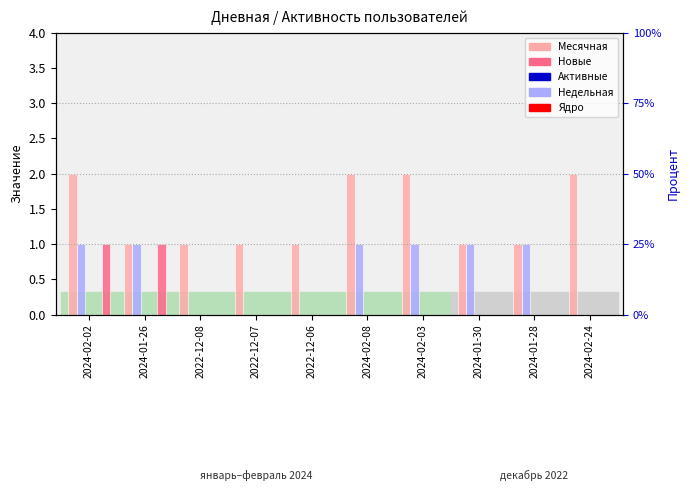

How many distinct data groups are displayed?

5